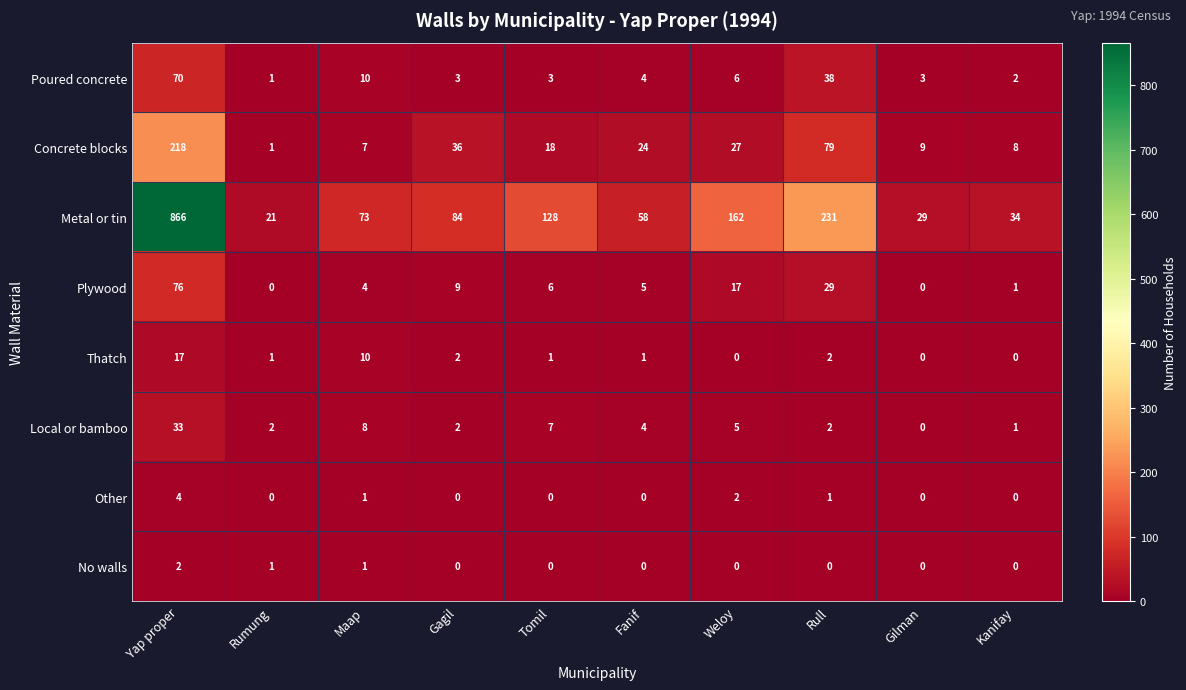

Where is Local or bamboo nearest to the value 16?

Maap